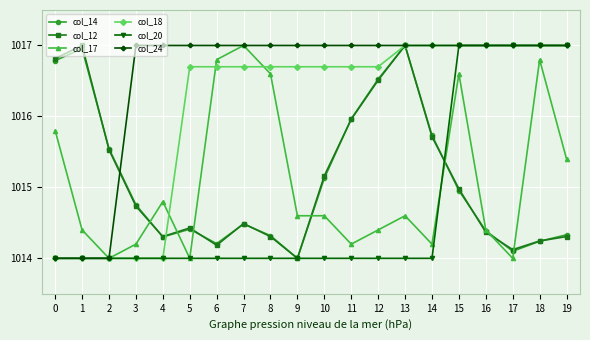

True or false: col_14 has a value of 1603.4 at 18.

False